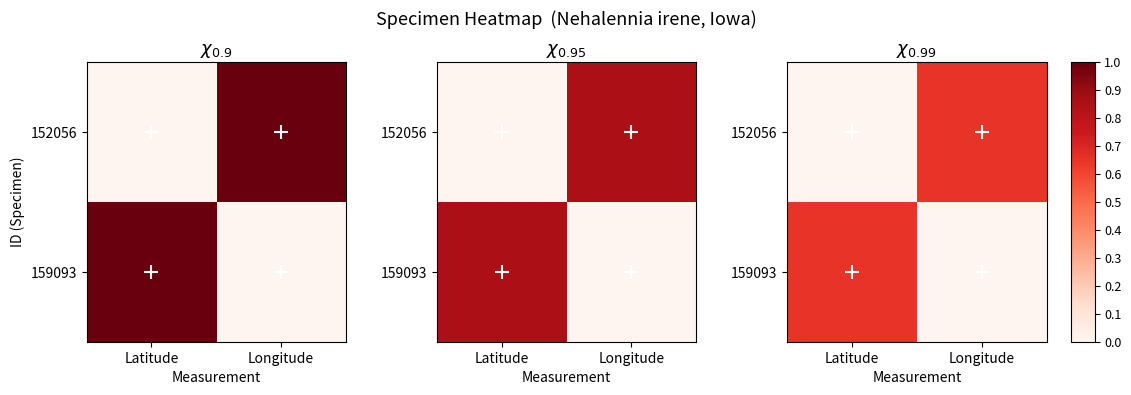

At how many categories does at least one series exceed 0?

2